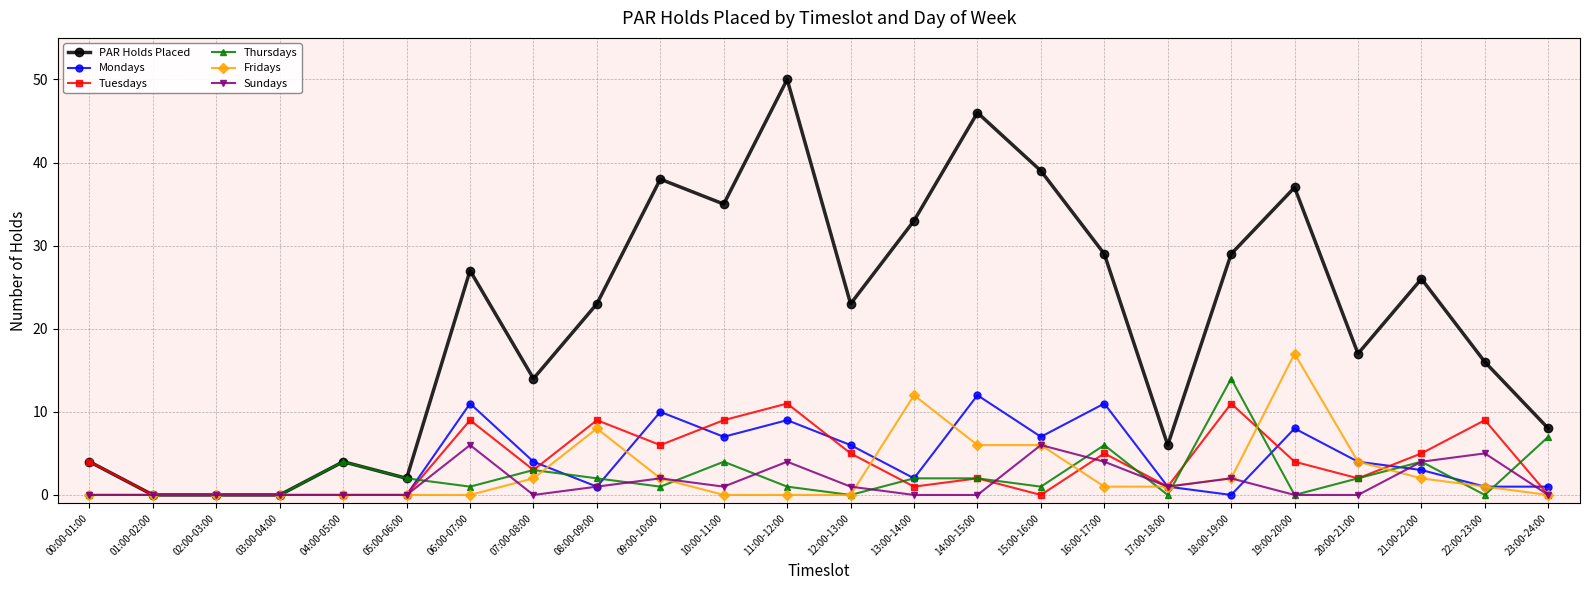

How many lines are shown in the chart?

6